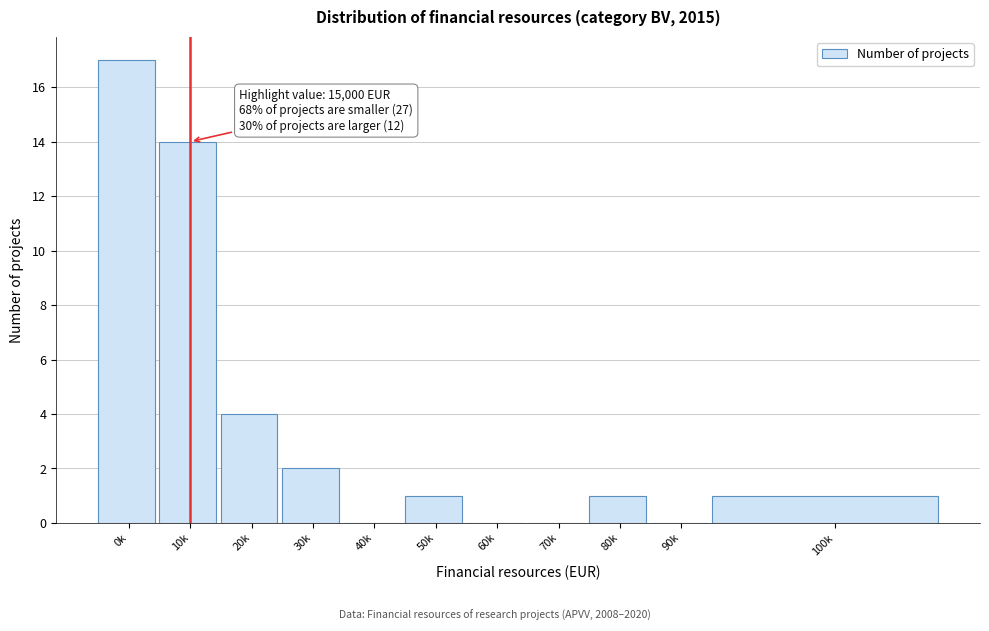

Reading right to left, list all the values displayed in this chart.

100k=1	90k=0	80k=1	70k=0	60k=0	50k=1	40k=0	30k=2	20k=4	10k=14	0k=17